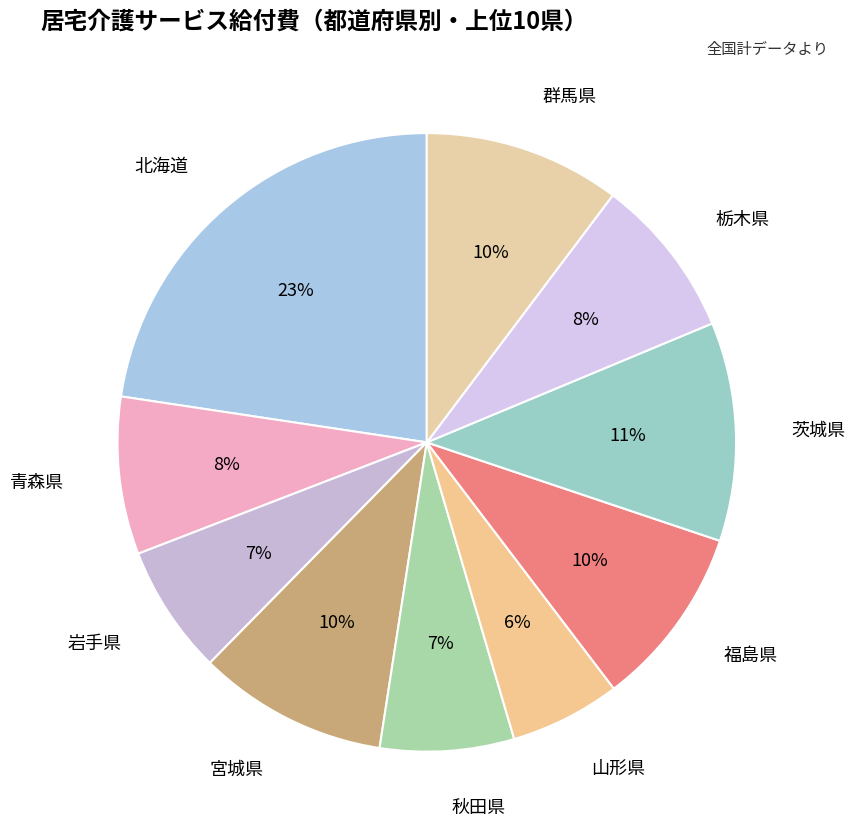

True or false: 山形県 accounts for 16% of the total.

False